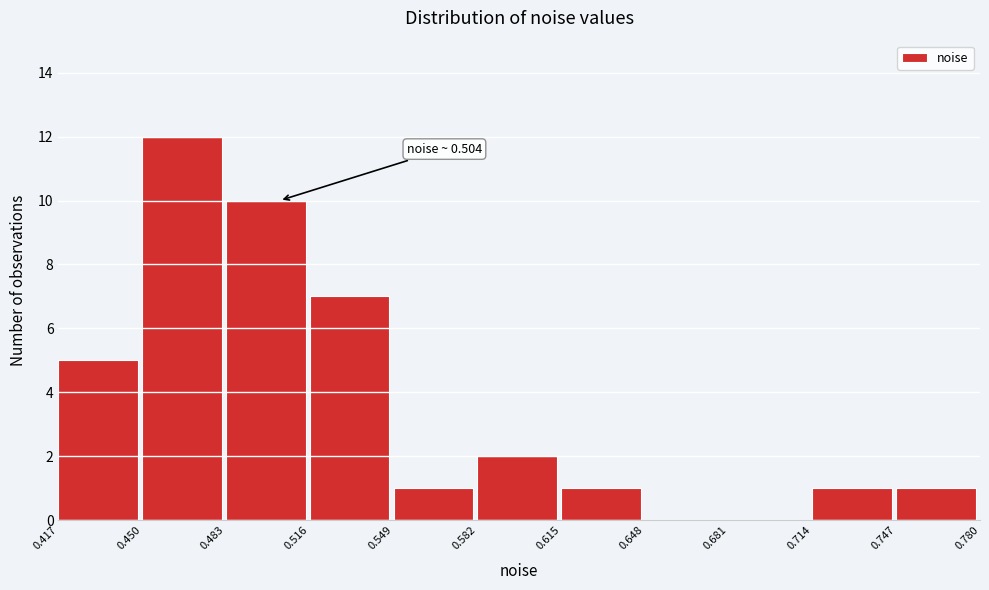

Which range on the x-axis has the tallest bar?

0.450 to 0.483